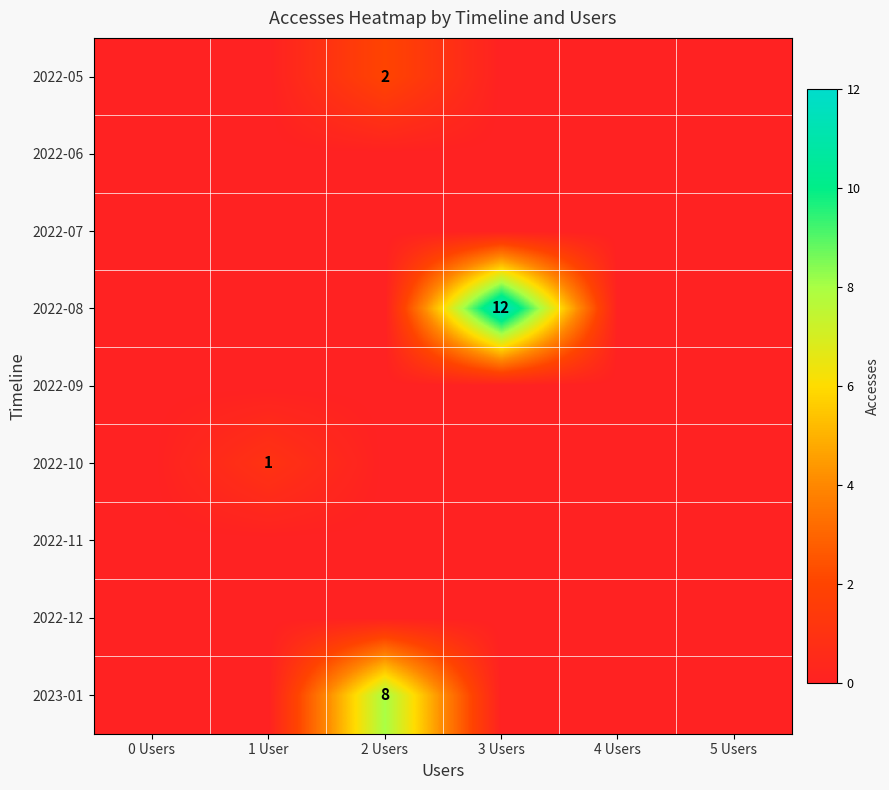

At which category does the chart reach its peak across all series?

3 Users